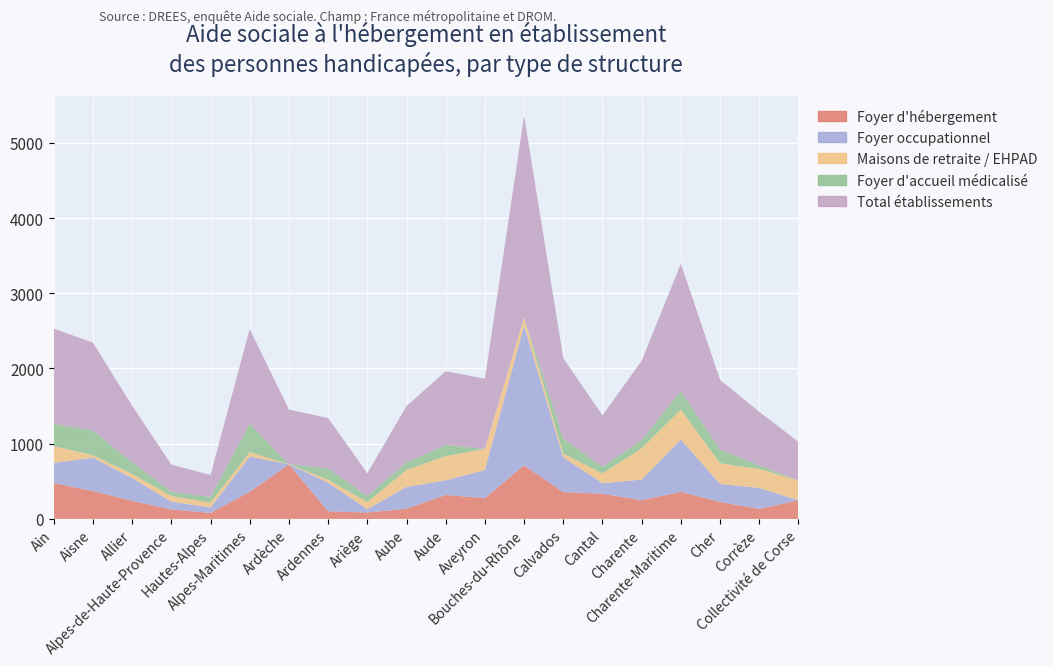

Reading left to right, list all the values displayed in this chart.

Foyer d'hébergement: Ain=477	Aisne=371	Allier=240	Alpes-de-Haute-Provence=127	Hautes-Alpes=80	Alpes-Maritimes=361	Ardèche=727	Ardennes=102	Ariège=85	Aube=136	Aude=319	Aveyron=276	Bouches-du-Rhône=713	Calvados=357	Cantal=335	Charente=250	Charente-Maritime=360	Cher=226	Corrèze=132	Collectivité de Corse=248
Foyer occupationnel: Ain=267	Aisne=443	Allier=303	Alpes-de-Haute-Provence=103	Hautes-Alpes=72	Alpes-Maritimes=467	Ardèche=0	Ardennes=380	Ariège=44	Aube=288	Aude=194	Aveyron=374	Bouches-du-Rhône=1859	Calvados=461	Cantal=140	Charente=273	Charente-Maritime=695	Cher=239	Corrèze=279	Collectivité de Corse=1
Maisons de retraite / EHPAD: Ain=226	Aisne=33	Allier=55	Alpes-de-Haute-Provence=75	Hautes-Alpes=64	Alpes-Maritimes=60	Ardèche=0	Ardennes=39	Ariège=95	Aube=228	Aude=322	Aveyron=282	Bouches-du-Rhône=107	Calvados=50	Cantal=130	Charente=416	Charente-Maritime=401	Cher=274	Corrèze=254	Collectivité de Corse=263
Foyer d'accueil médicalisé: Ain=295	Aisne=325	Allier=155	Alpes-de-Haute-Provence=56	Hautes-Alpes=76	Alpes-Maritimes=375	Ardèche=0	Ardennes=150	Ariège=79	Aube=98	Aude=147	Aveyron=0	Bouches-du-Rhône=0	Calvados=201	Cantal=83	Charente=113	Charente-Maritime=241	Cher=185	Corrèze=47	Collectivité de Corse=0
Total établissements: Ain=1265	Aisne=1172	Allier=753	Alpes-de-Haute-Provence=361	Hautes-Alpes=292	Alpes-Maritimes=1263	Ardèche=727	Ardennes=671	Ariège=303	Aube=750	Aude=982	Aveyron=932	Bouches-du-Rhône=2679	Calvados=1069	Cantal=688	Charente=1052	Charente-Maritime=1697	Cher=924	Corrèze=712	Collectivité de Corse=512